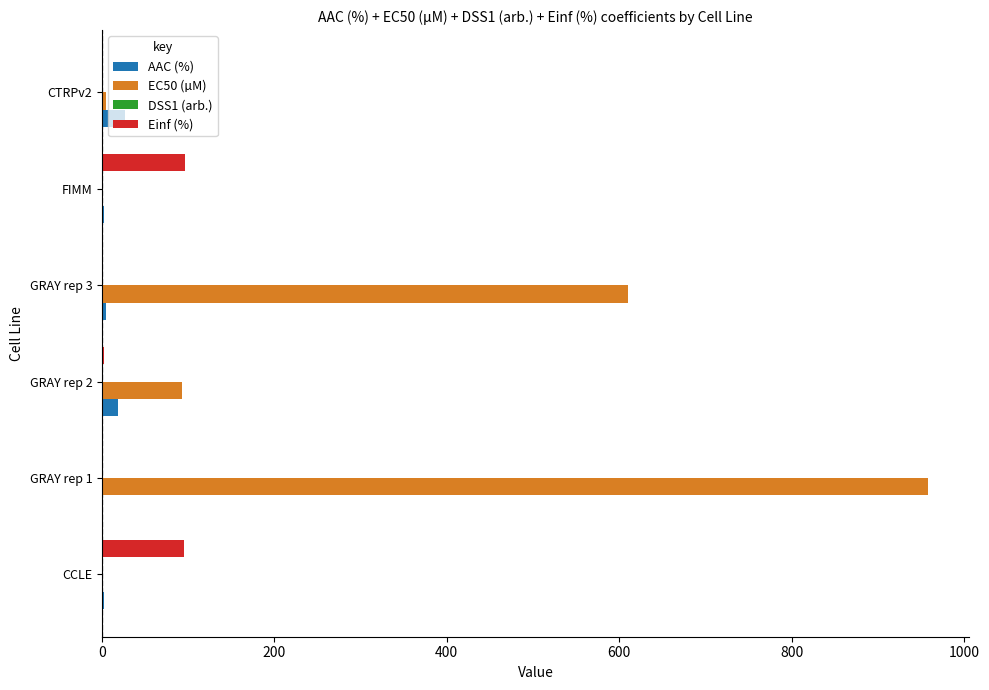

At which label is EC50 (µM) closest to 479?

GRAY rep 3